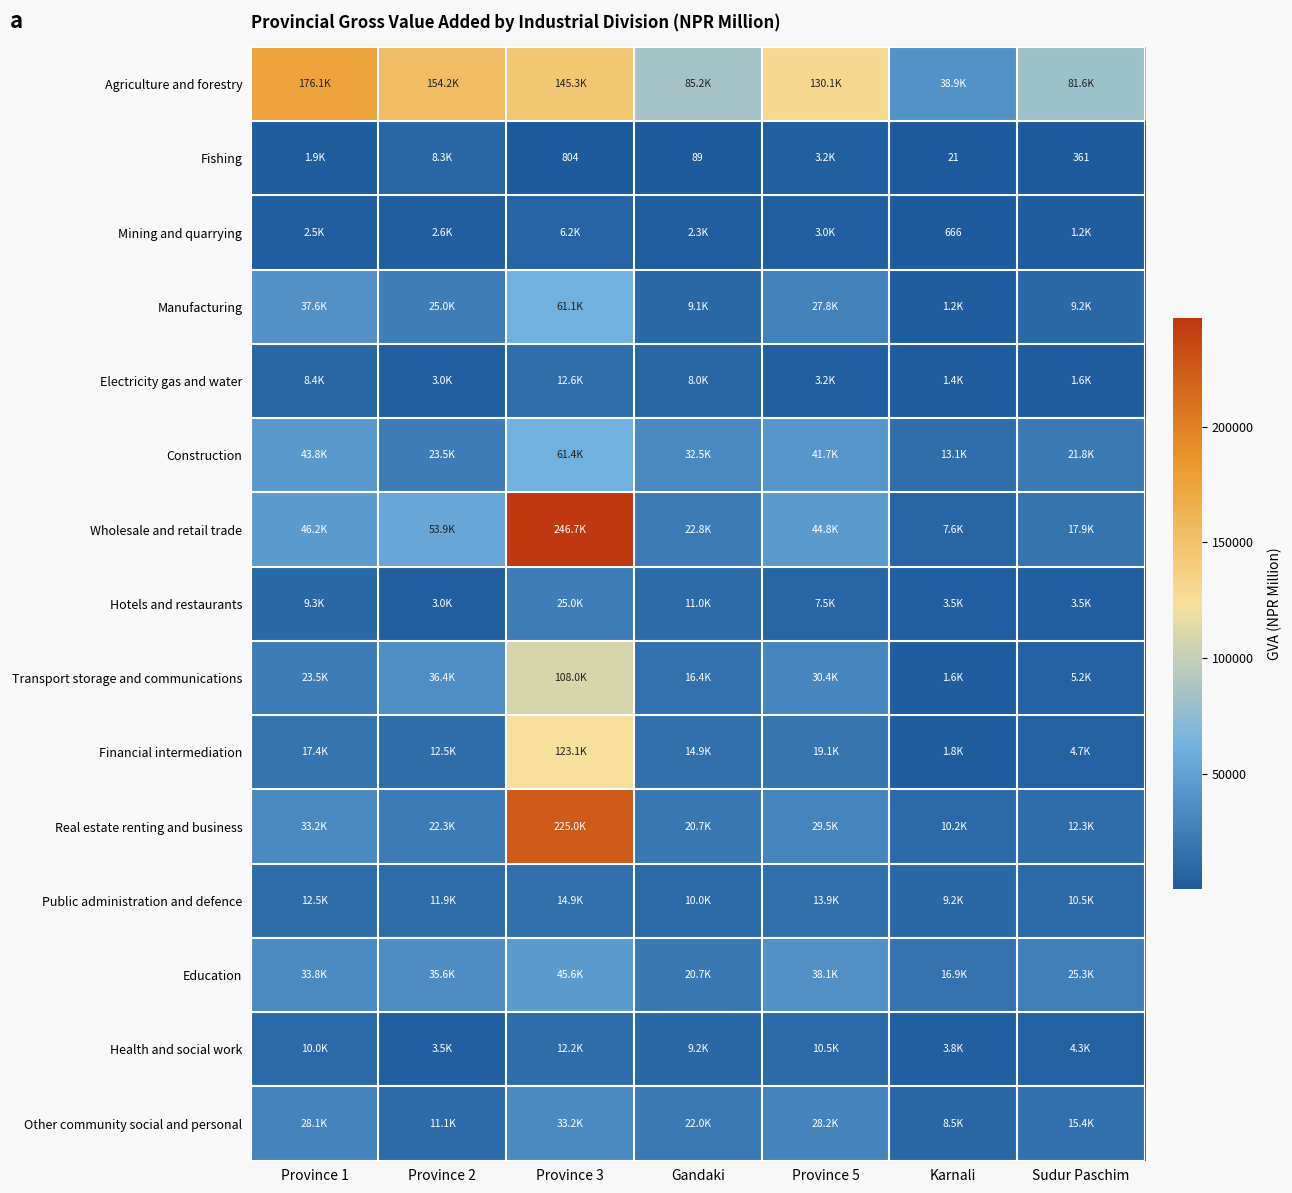

At which label does Other community social and personal first exceed 22038?

Province 1